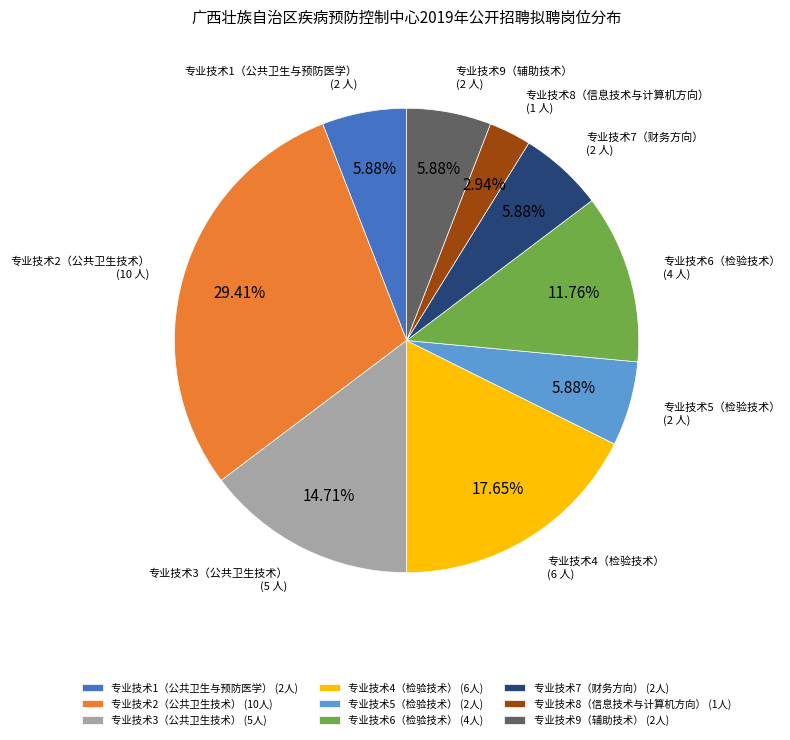

Is there a majority slice in this chart?

No